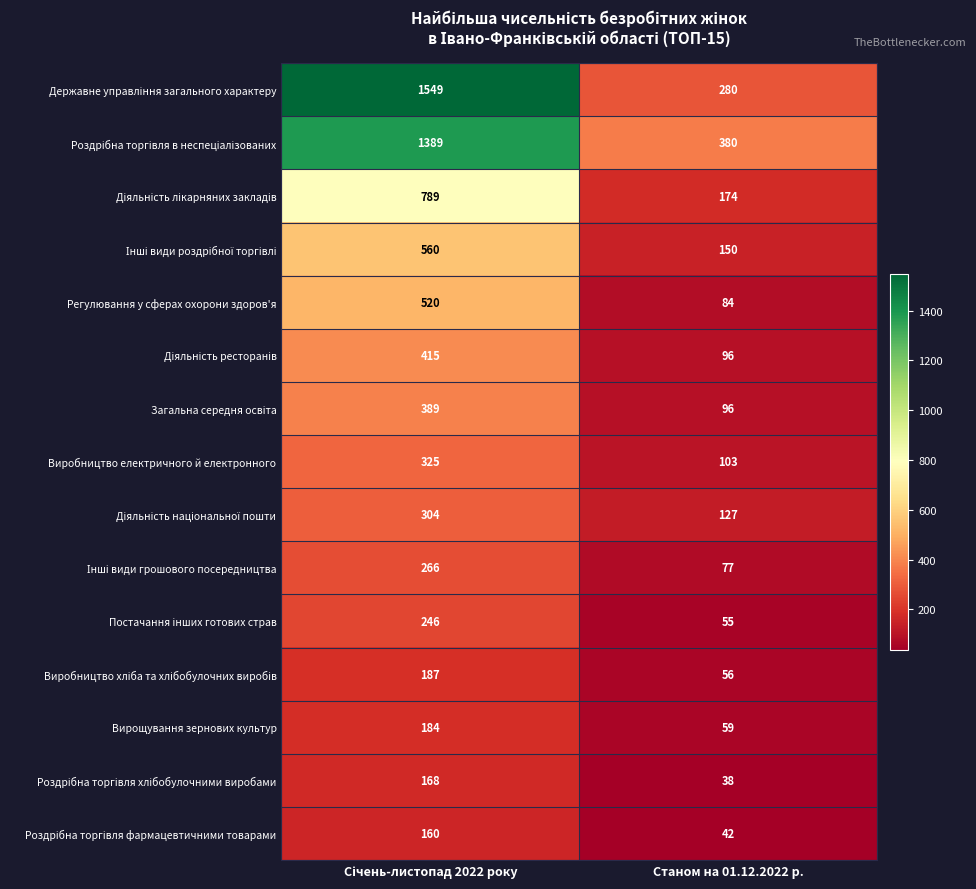

The value of Регулювання у сферах охорони здоров'я at Станом на 01.12.2022 р. is 84. True or false?

True